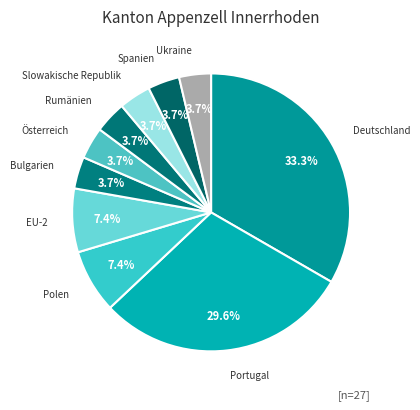

Is Bulgarien the majority of the pie?

No